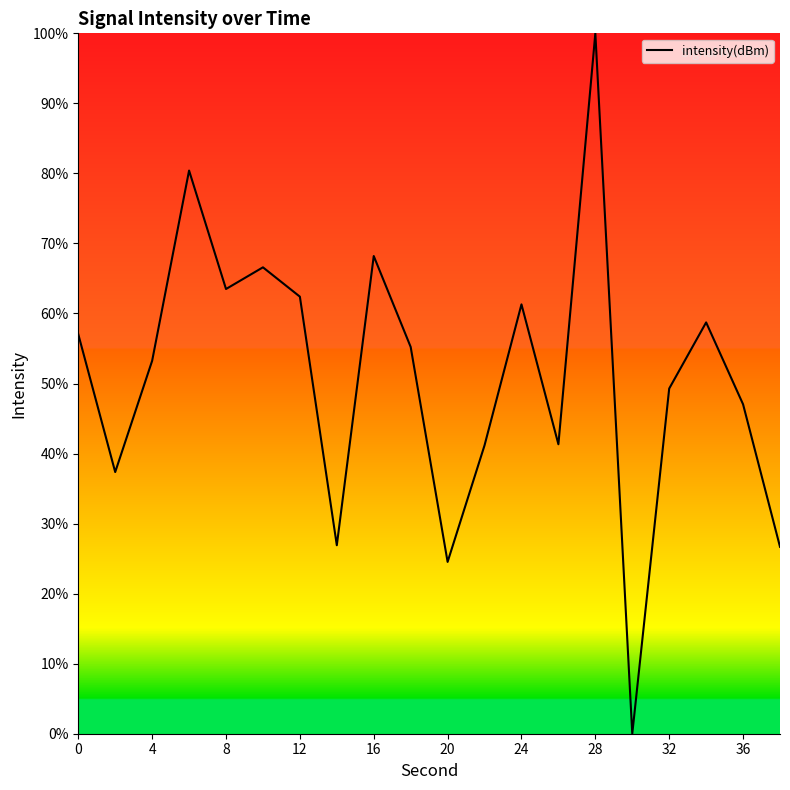

What is the difference between the maximum and minimum values?

100.0